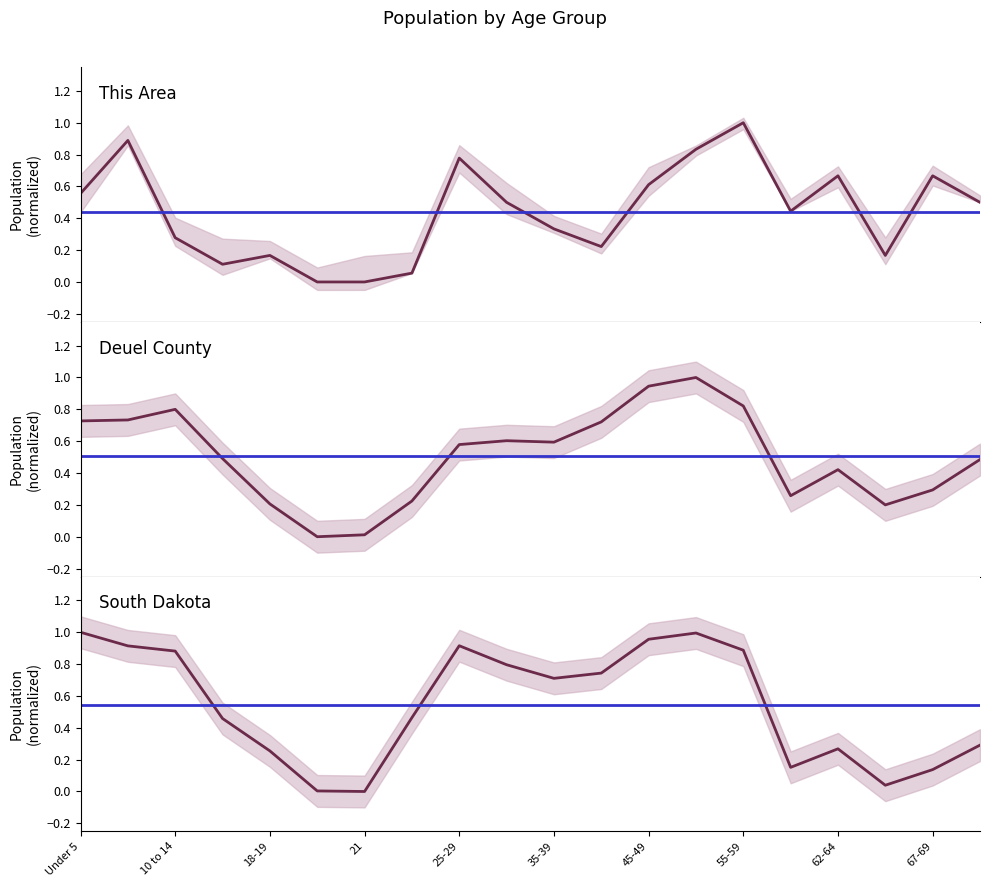

At which category is the sum across all series the highest?

50-54